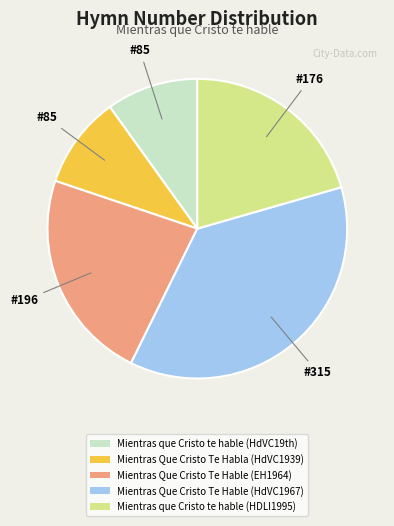

What is the ratio of the value at Mientras que Cristo te hable (HdVC19th) to the value at Mientras que Cristo te hable (HDLI1995)?

0.5